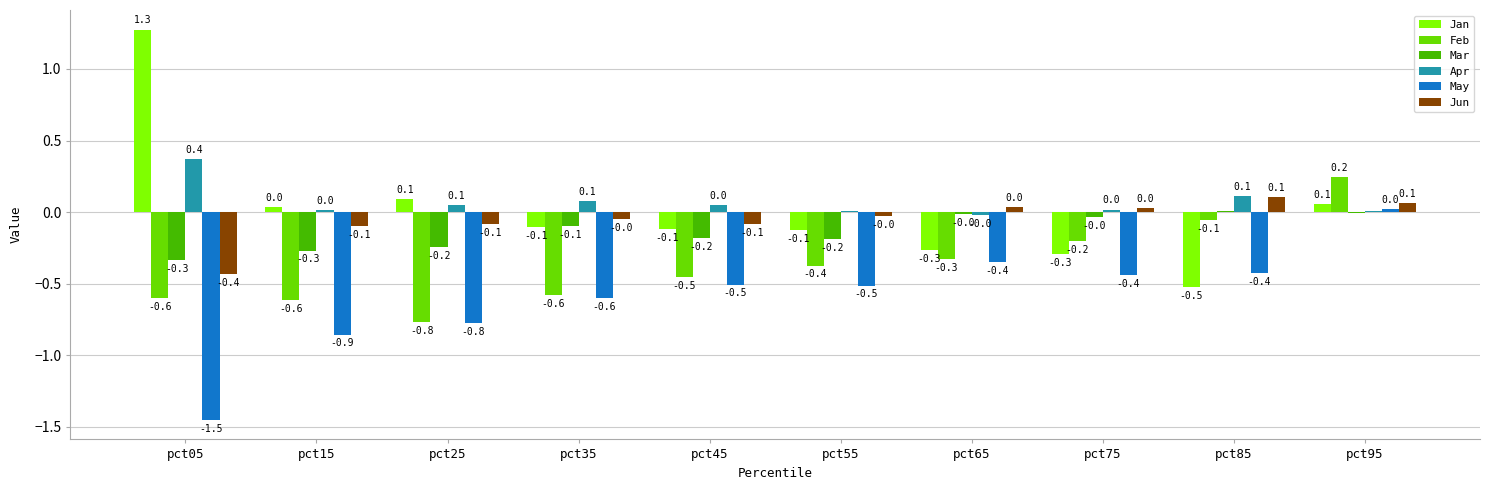

What is the sum of the Feb values at pct55 and pct85?

-0.4